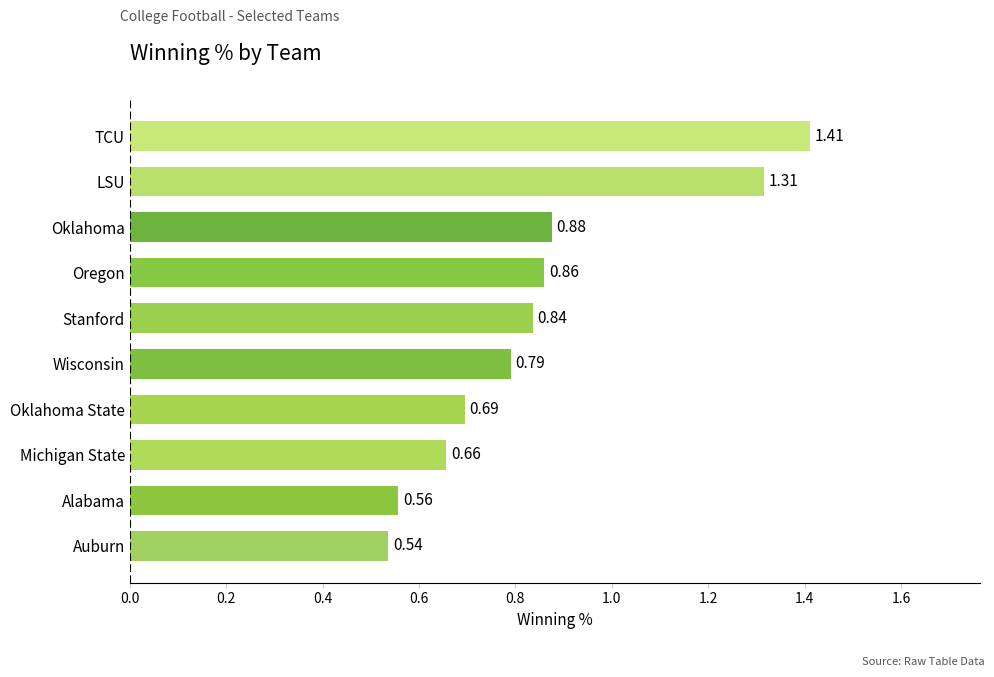

Between Wisconsin and Oklahoma, which is larger?

Oklahoma